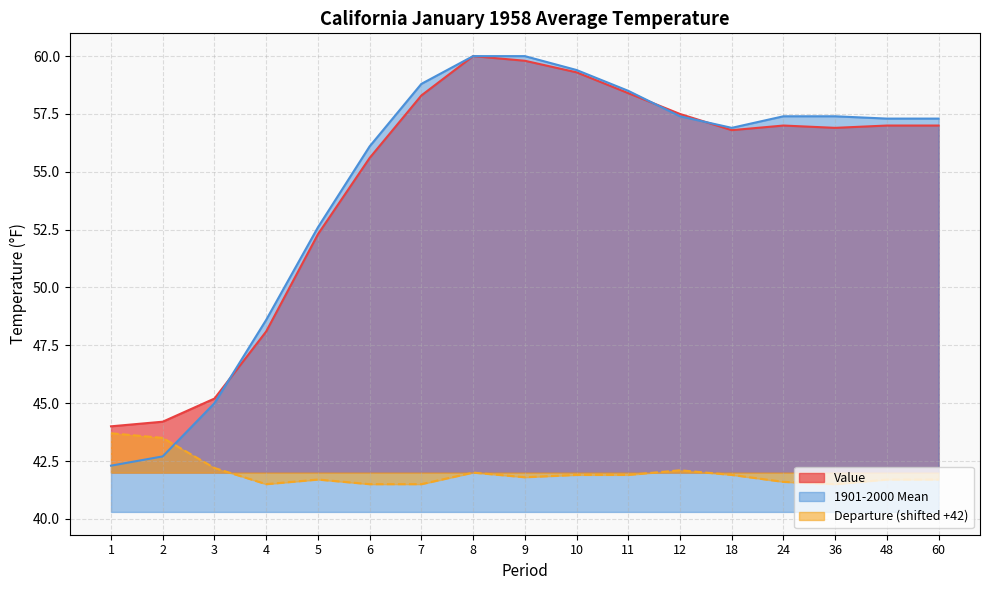

What is the sum of the 1901-2000 Mean values at 24 and 48?

114.7